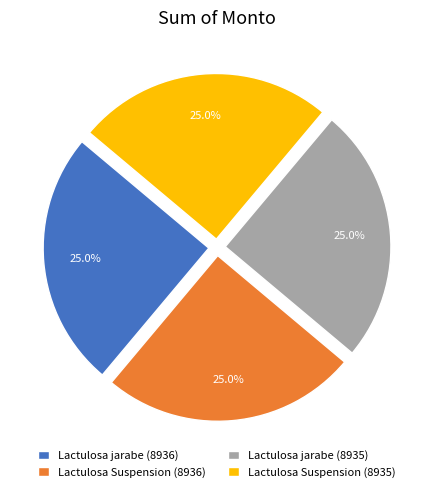

How many segments does this pie chart have?

4